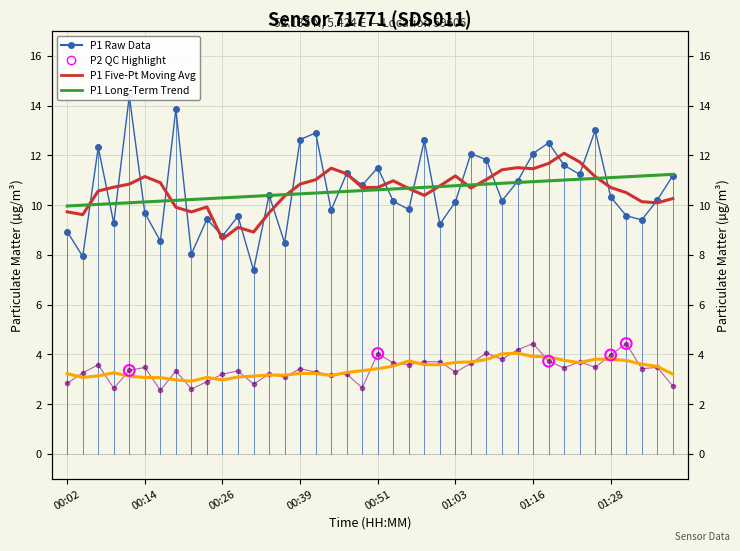

Is the value of P2 at 00:14 greater than the value of P1 at 00:31?

No